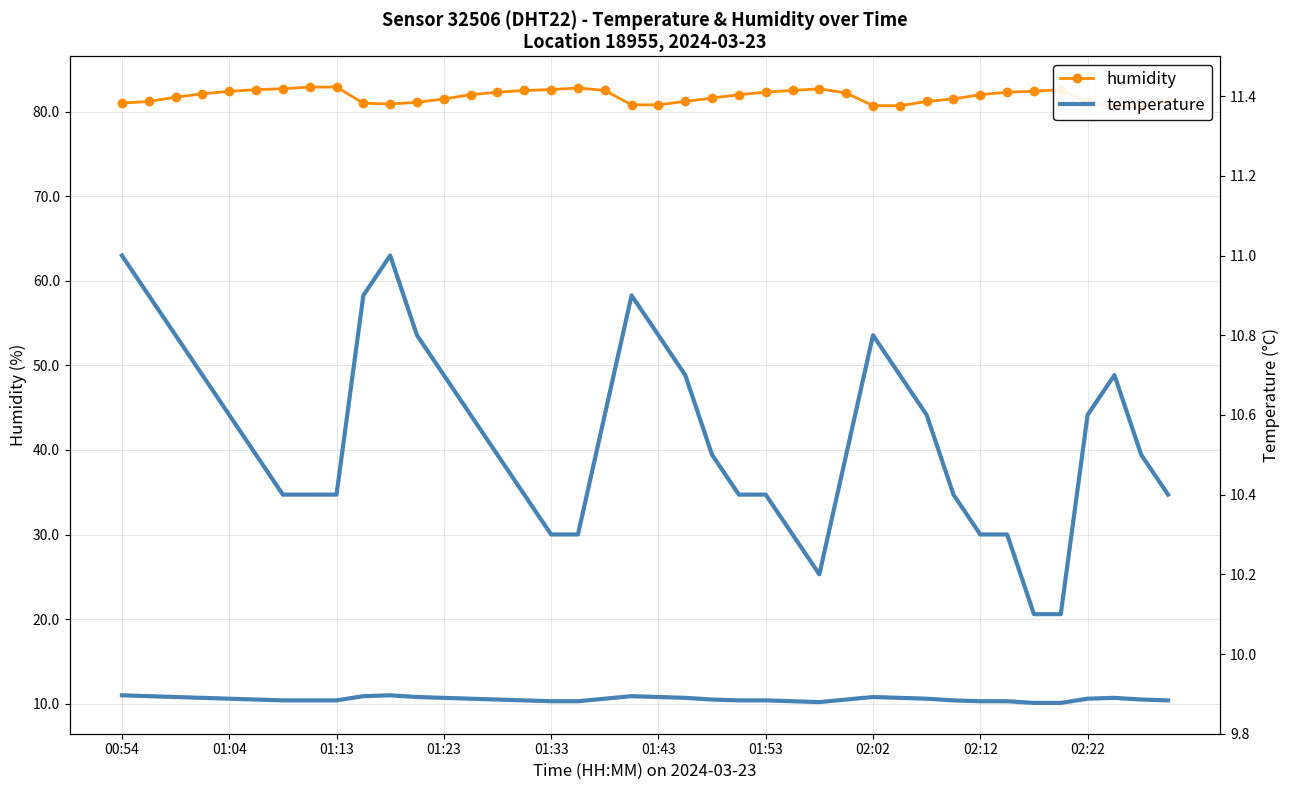

What is the difference between the second highest and second lowest values in the humidity series?

2.3